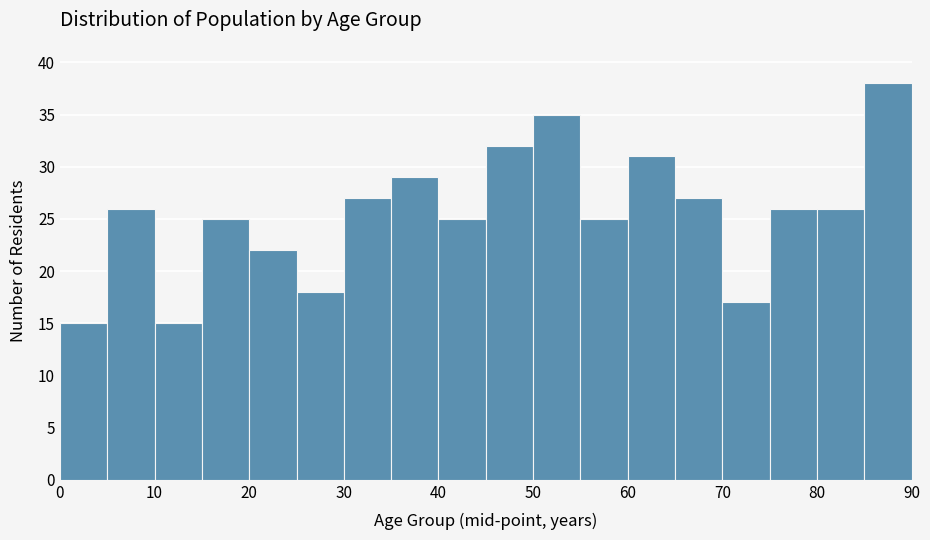

Reading left to right, transcribe this chart: for each bar, give the range it covers on the x-axis and its height. The values are not printed on the chart, so give them approximately, as read against the axis.

0 to 5: 15
5 to 10: 26
10 to 15: 15
15 to 20: 25
20 to 25: 22
25 to 30: 18
30 to 35: 27
35 to 40: 29
40 to 45: 25
45 to 50: 32
50 to 55: 35
55 to 60: 25
60 to 65: 31
65 to 70: 27
70 to 75: 17
75 to 80: 26
80 to 85: 26
85 to 90: 38